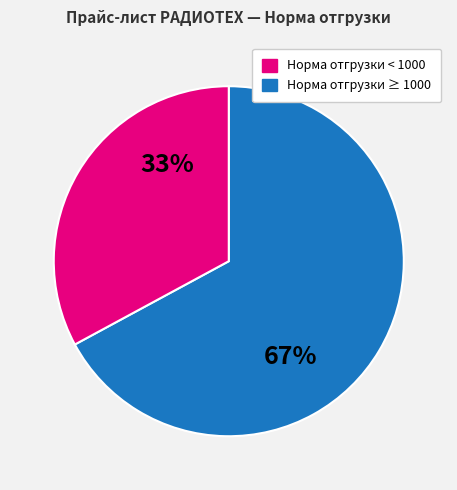

Does any single category account for the majority?

Yes